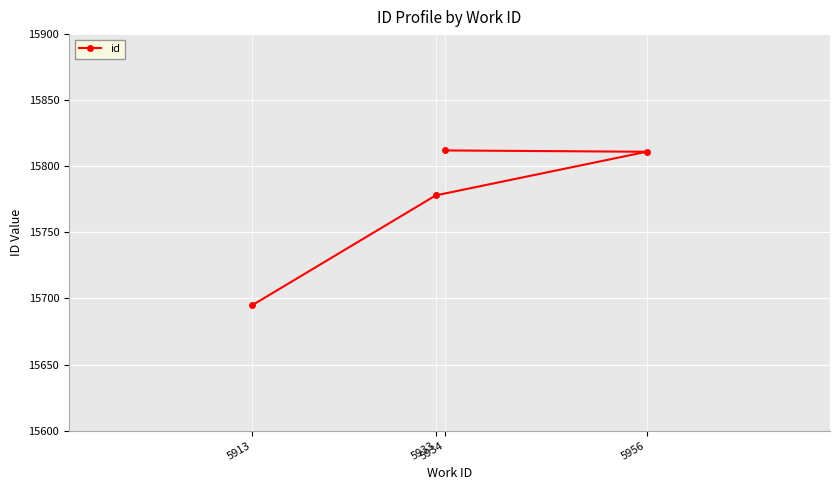

What is the average value?

15774